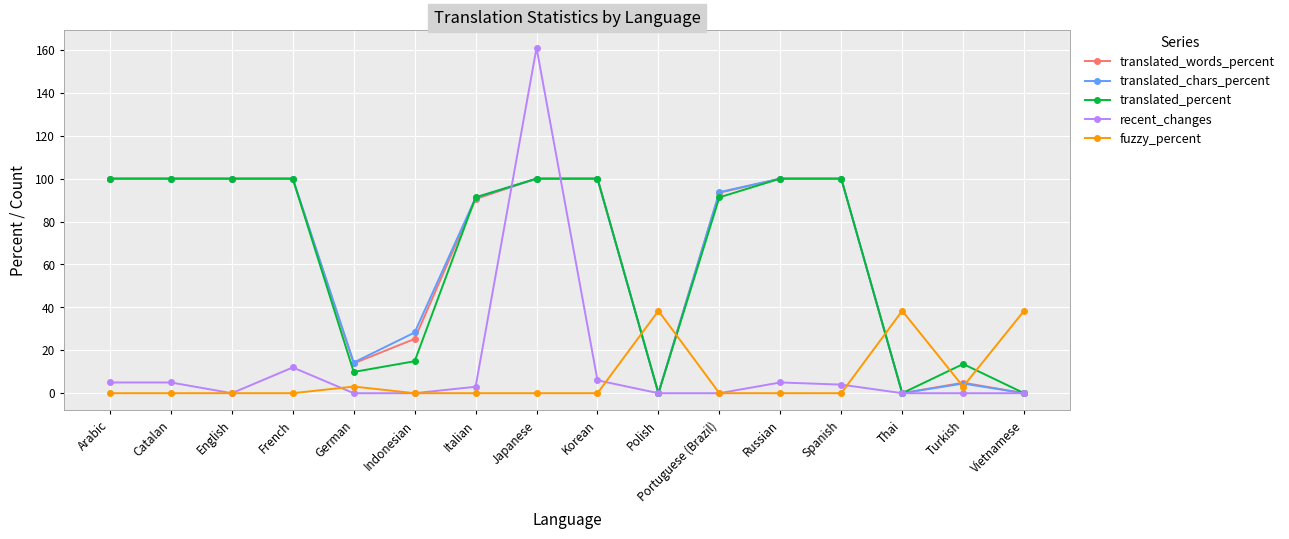

What is the label of the 13th point from the left?

Spanish